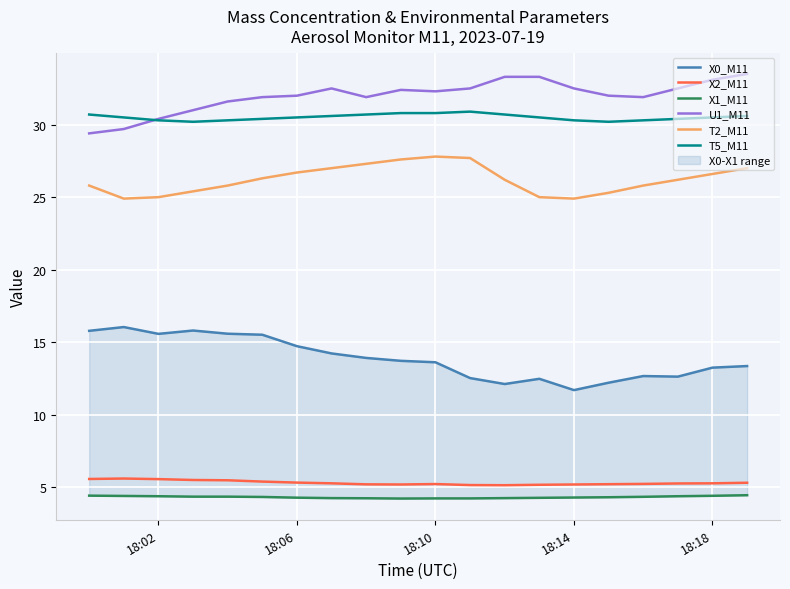

True or false: T5_M11 has a value of 30.3 at 18:14.

True